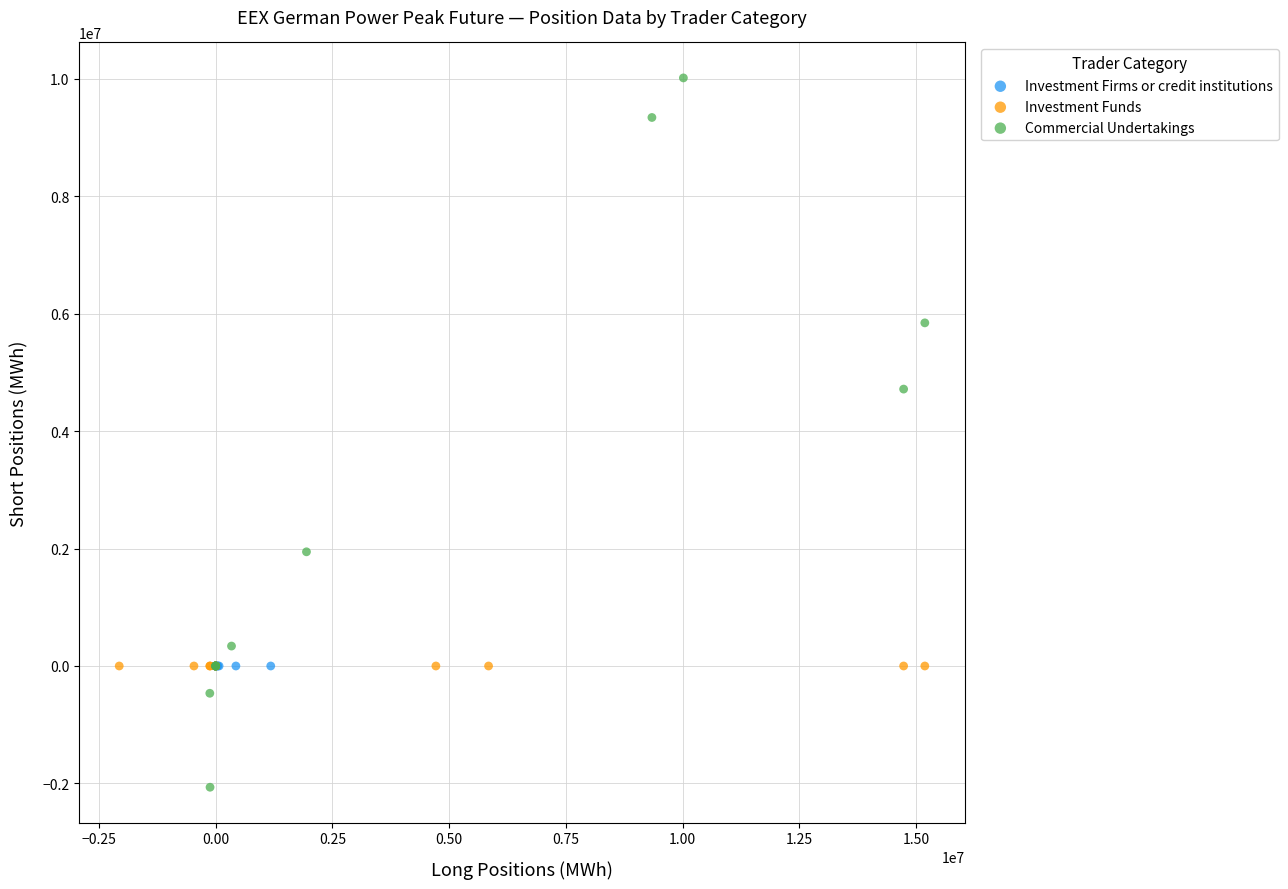

Which series contains the highest Y value?

Commercial Undertakings